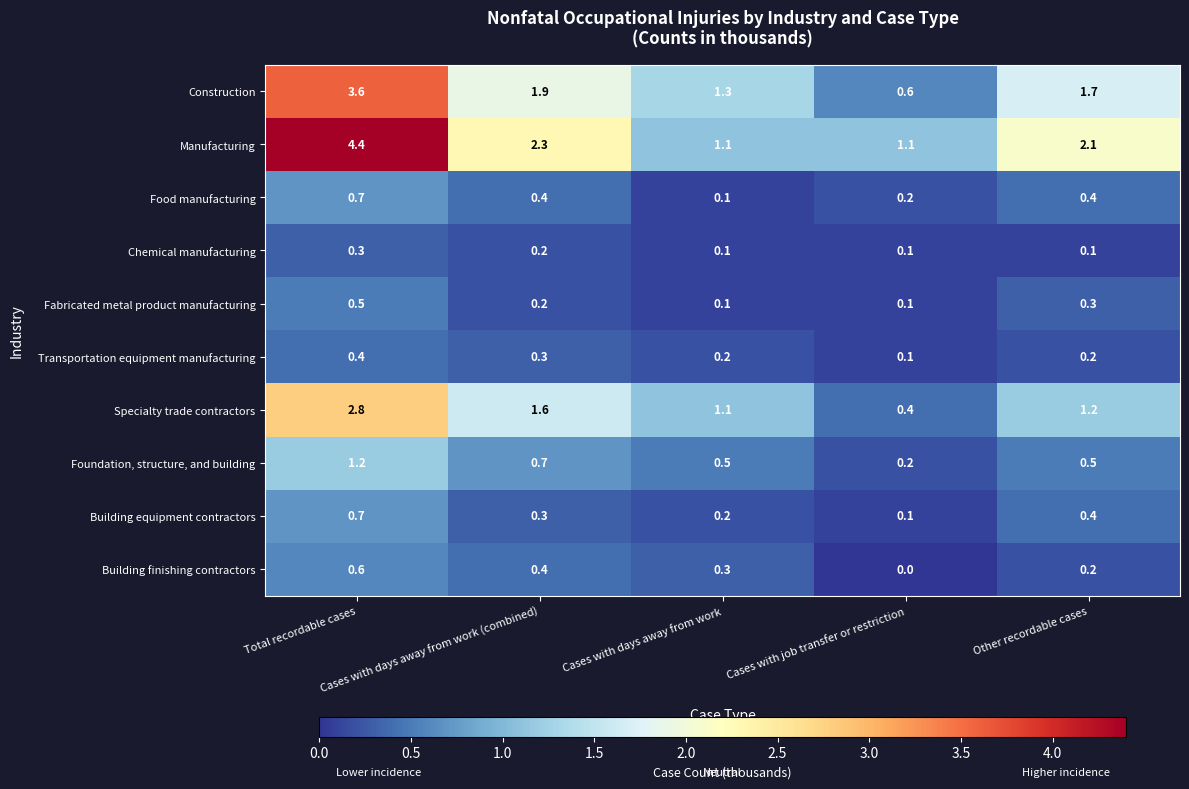

Count the Transportation equipment manufacturing values in the range 0 to 1.

5